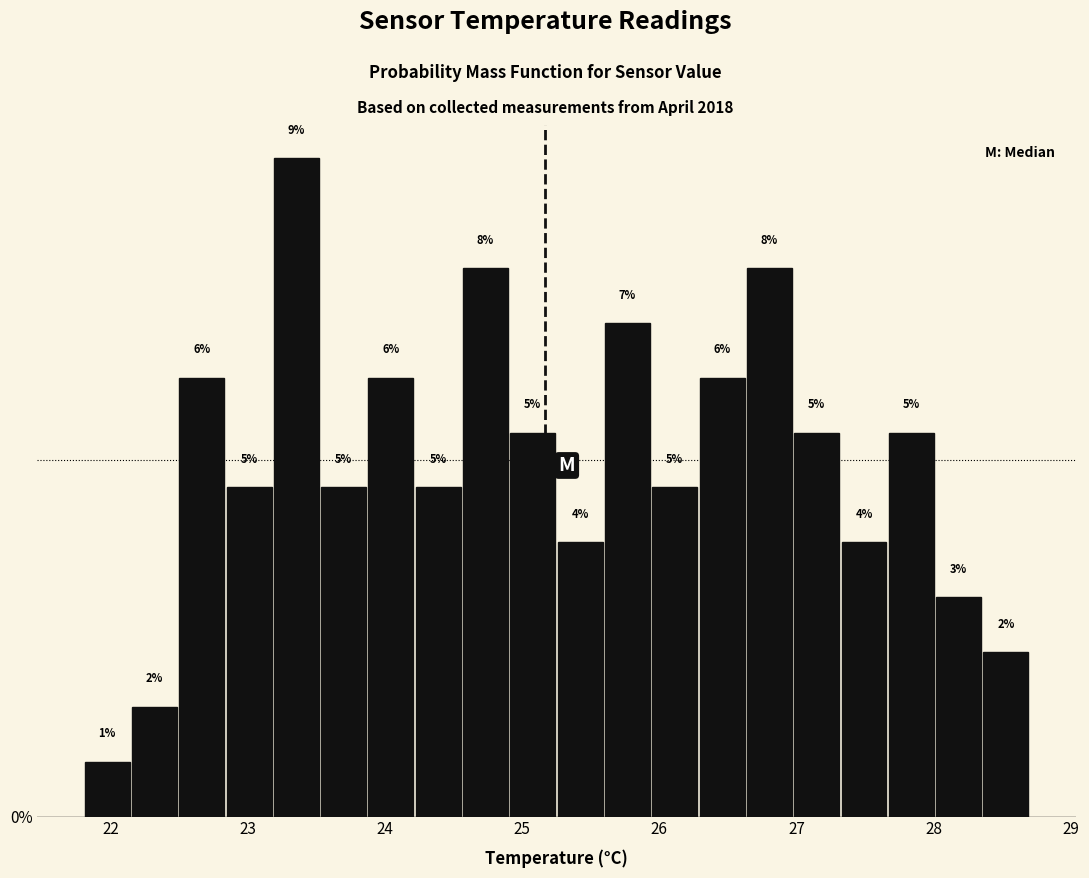

Read against the x-axis, roughly where is the centre of the tallest bar?

23.4